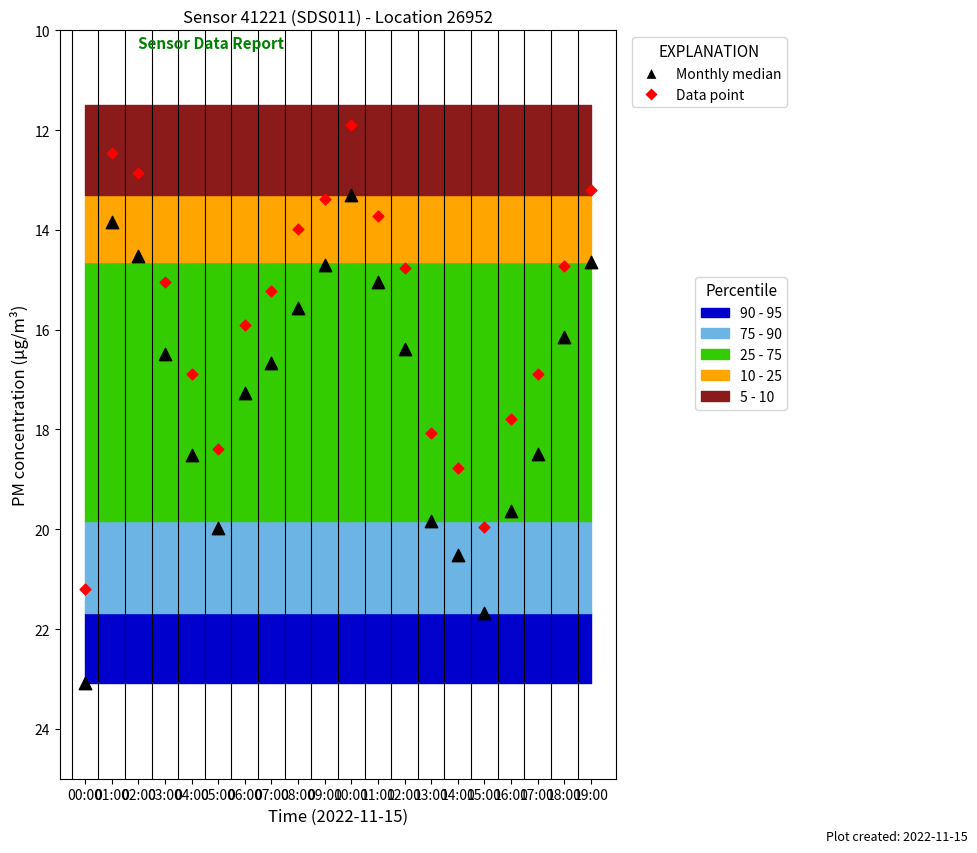

Across all data points, what is the range of Y values (max minus min)?

11.2